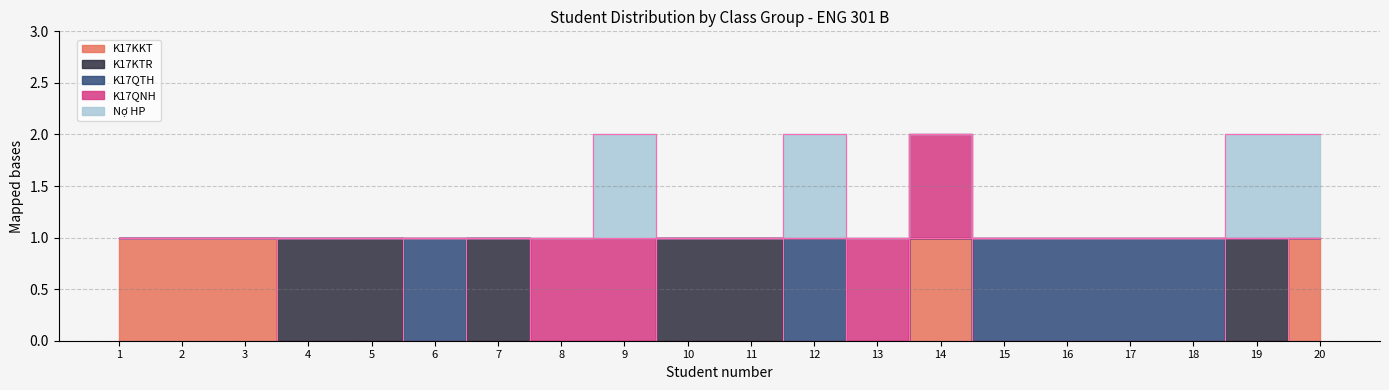

Which series has the largest total across all categories?

K17KTR